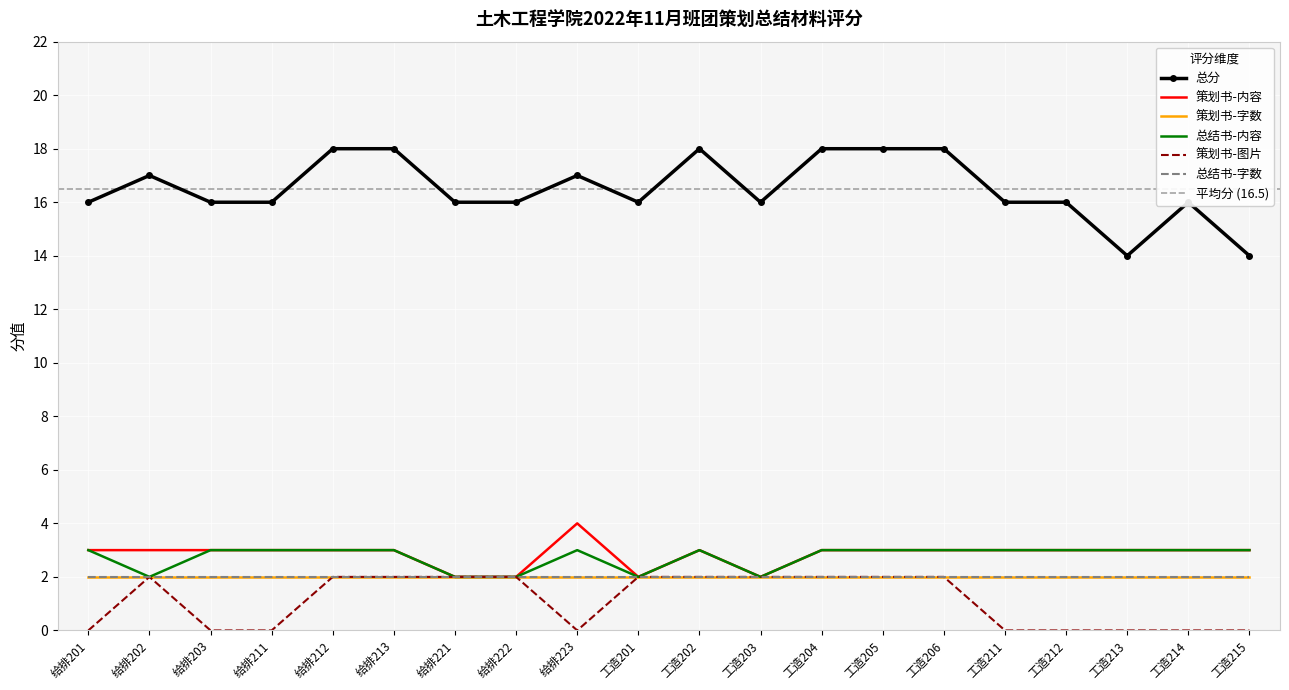

What is the difference between the maximum and minimum values in the 策划书-图片 series?

2